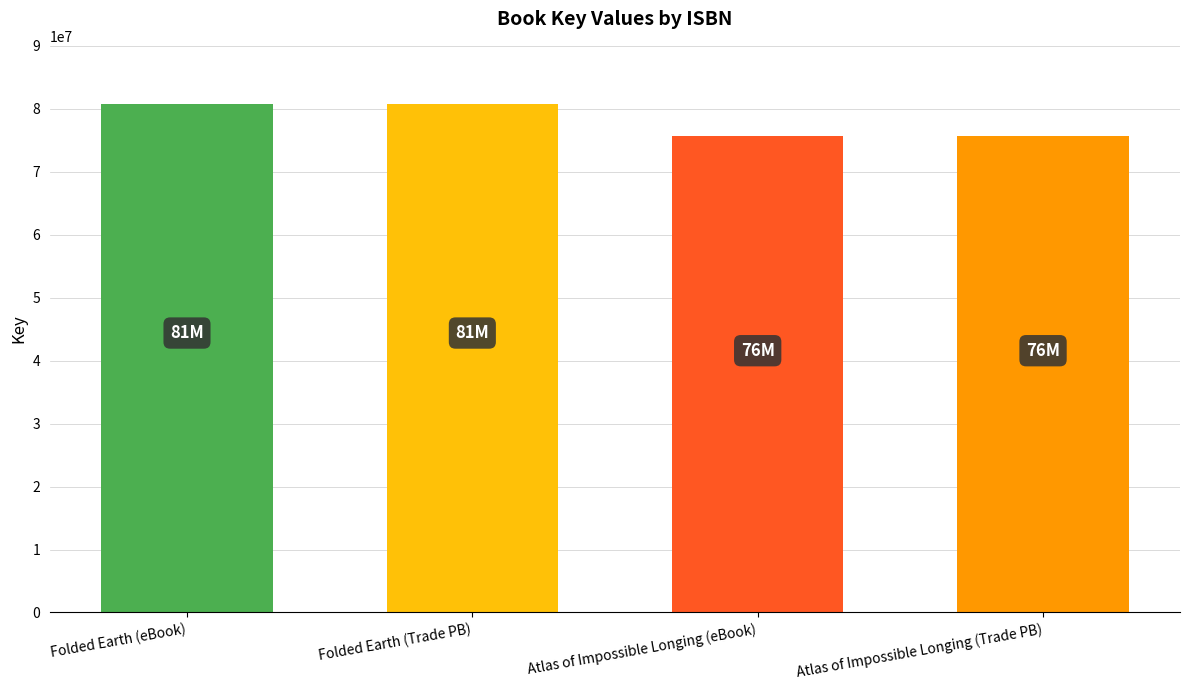

The chart shows a value of 144877614 at Folded Earth (Trade PB). True or false?

False